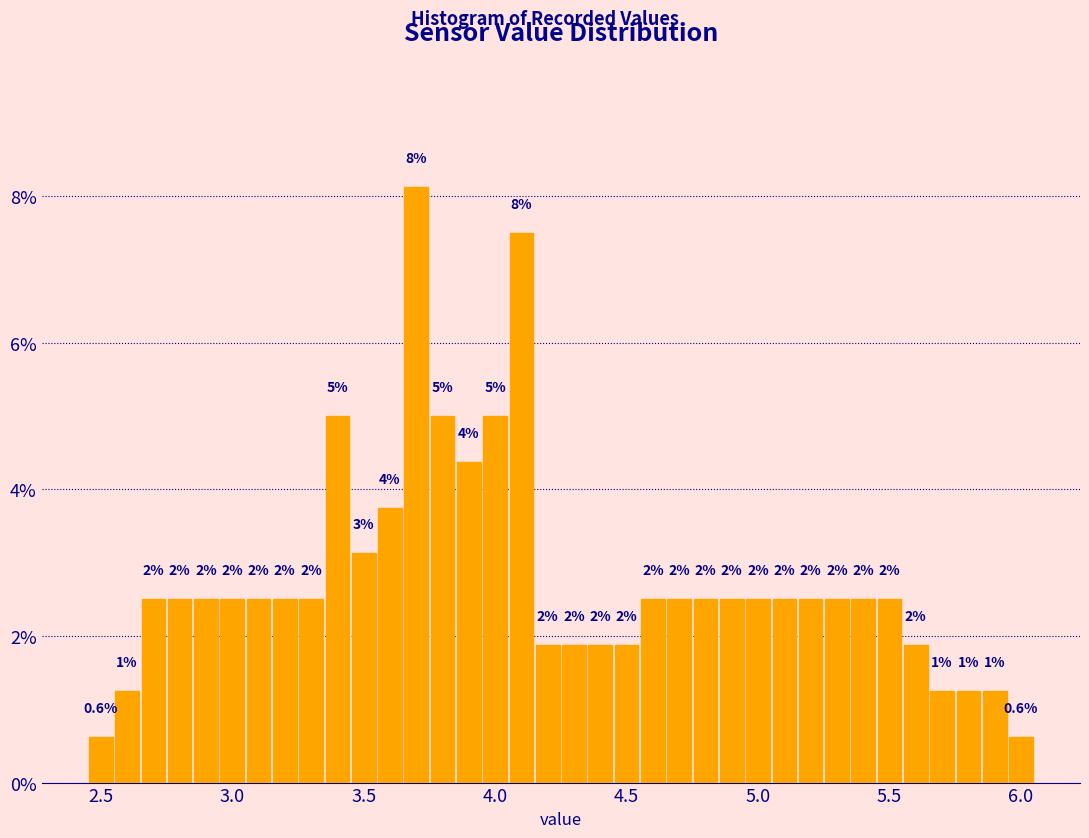

Read against the x-axis, roughly where is the centre of the tallest bar?

3.70